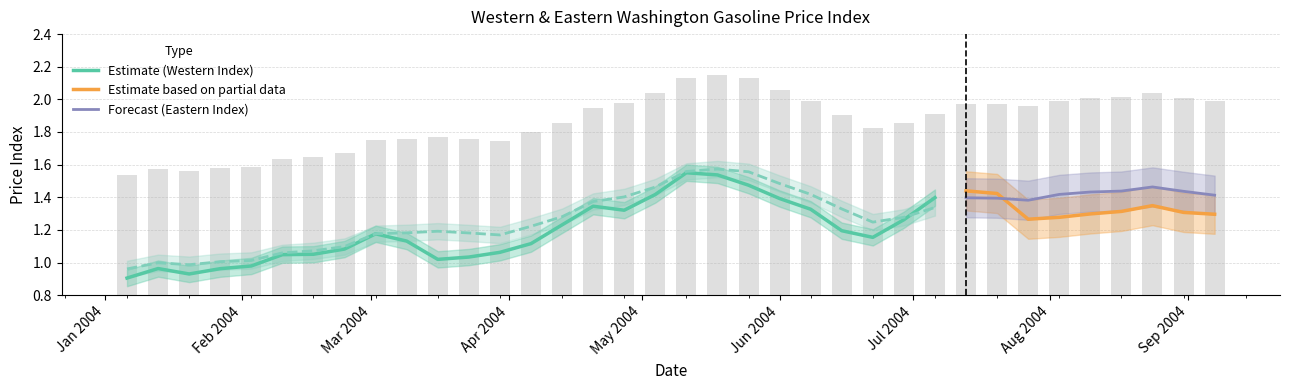

What is the maximum value for eastern_index?

1.6